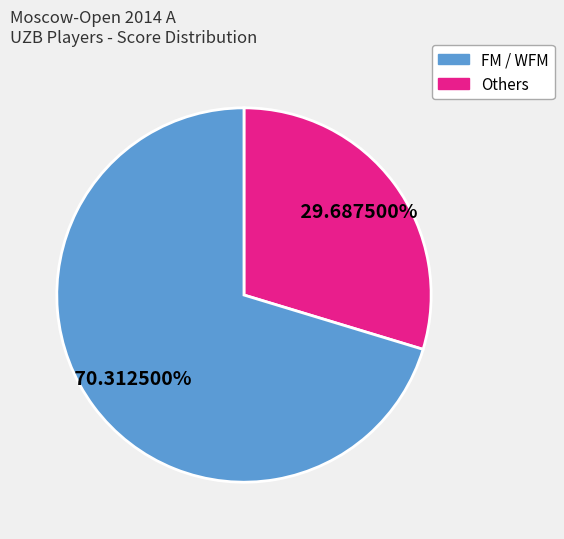

Count the number of slices in the pie.

2